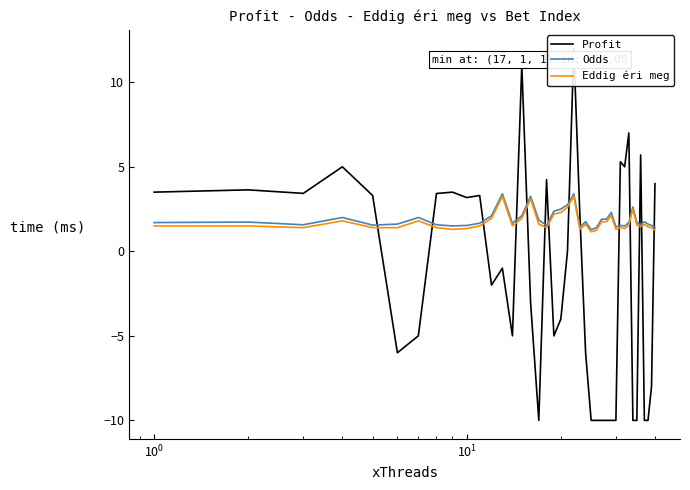

List the series in order of their peak value, highest first.

Profit, Odds, Eddig éri meg